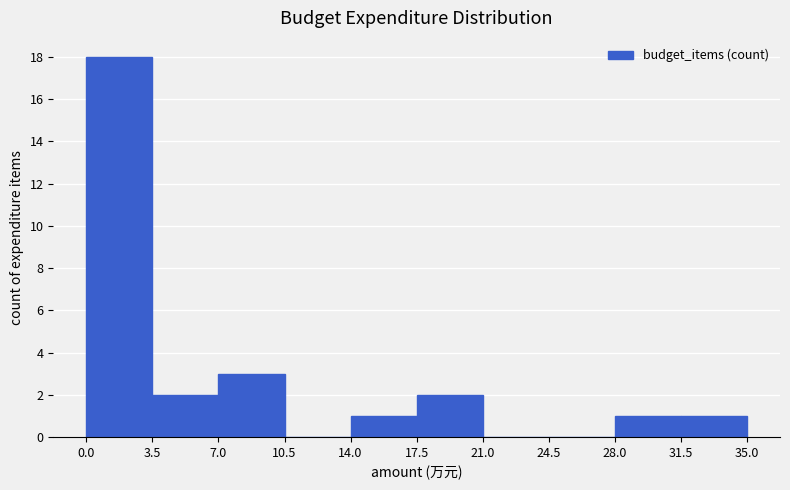

Reading left to right, transcribe this chart: for each bar, give the range it covers on the x-axis and its height. The values are not printed on the chart, so give them approximately, as read against the axis.

0.0 to 3.5: 18
3.5 to 7.0: 2
7.0 to 10.5: 3
10.5 to 14.0: 0
14.0 to 17.5: 1
17.5 to 21.0: 2
21.0 to 24.5: 0
24.5 to 28.0: 0
28.0 to 31.5: 1
31.5 to 35.0: 1